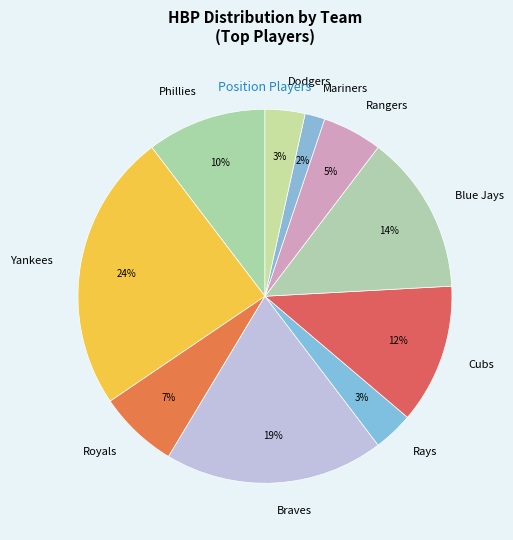

Which slice is the smallest?

Mariners